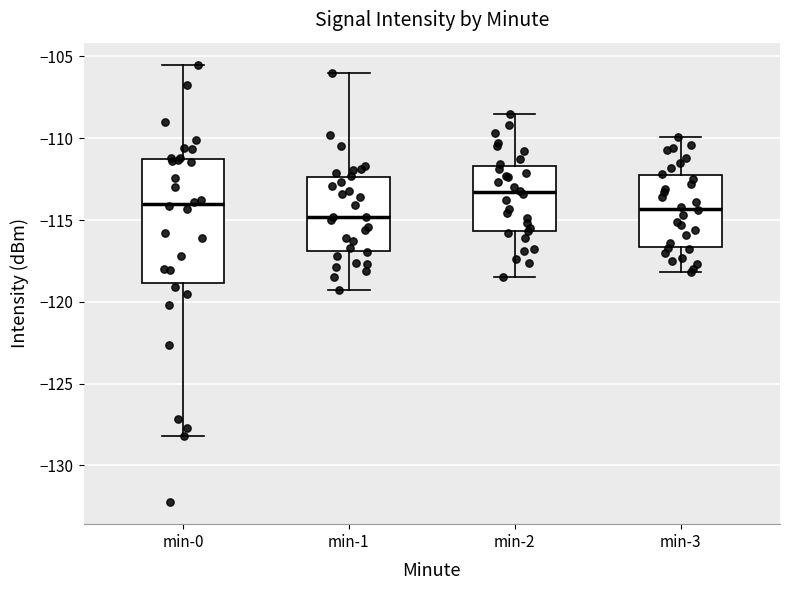

Reading left to right, read every box against the y-axis: the position of its median line, the range the box covers, and the ends of its whiskers. The values are not printed on the chart, so give them approximately, as read against the axis.

min-0: median -114.0, box -119.0 to -111.0, whiskers -128.0 to -105.5
min-1: median -115.0, box -117.0 to -112.5, whiskers -119.5 to -106.0
min-2: median -113.5, box -115.5 to -111.5, whiskers -118.5 to -108.5
min-3: median -114.5, box -116.5 to -112.5, whiskers -118.0 to -110.0